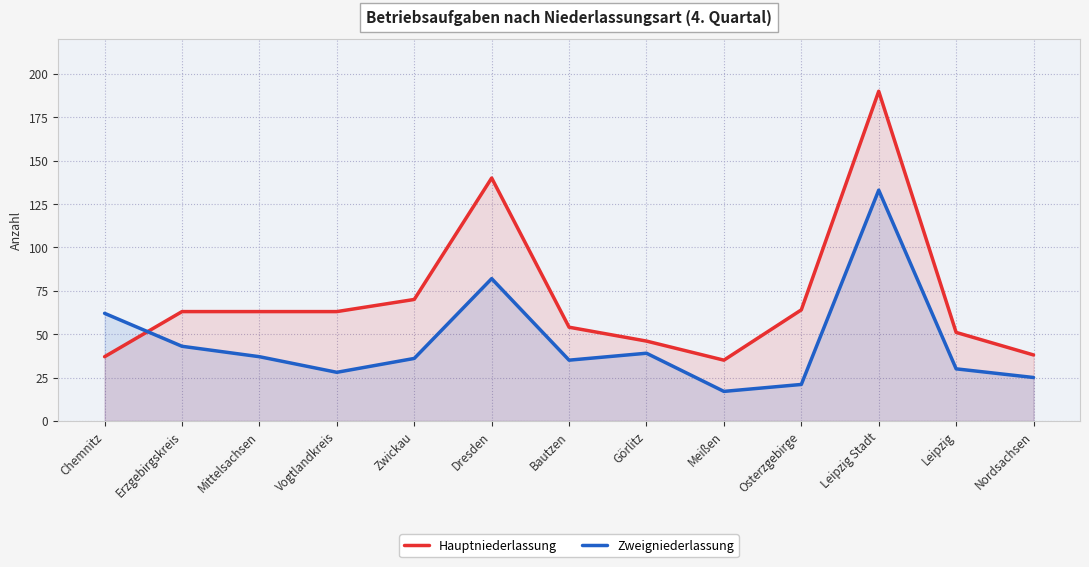

List the labels in order of Hauptniederlassung value, largest first.

Leipzig Stadt, Dresden, Zwickau, Osterzgebirge, Erzgebirgskreis, Mittelsachsen, Vogtlandkreis, Bautzen, Leipzig, Görlitz, Nordsachsen, Chemnitz, Meißen